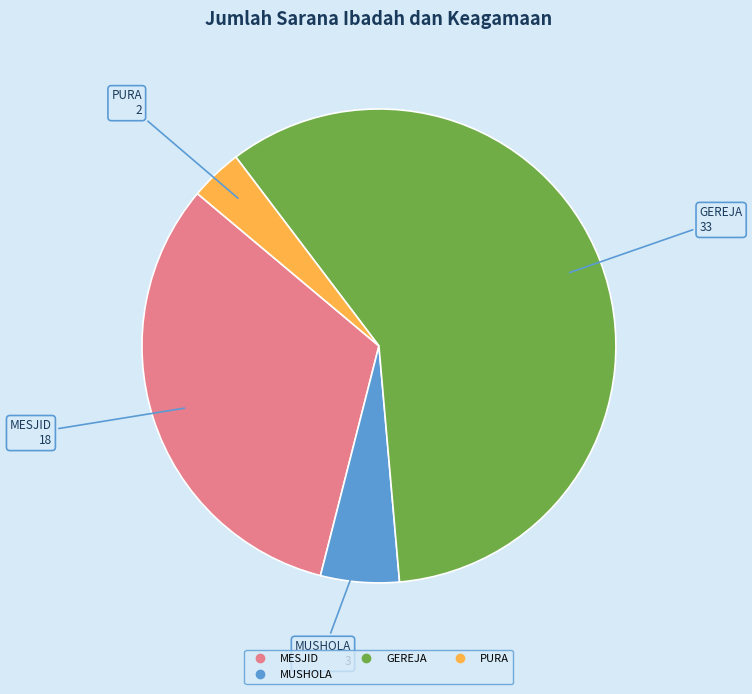

Is there a majority slice in this chart?

Yes